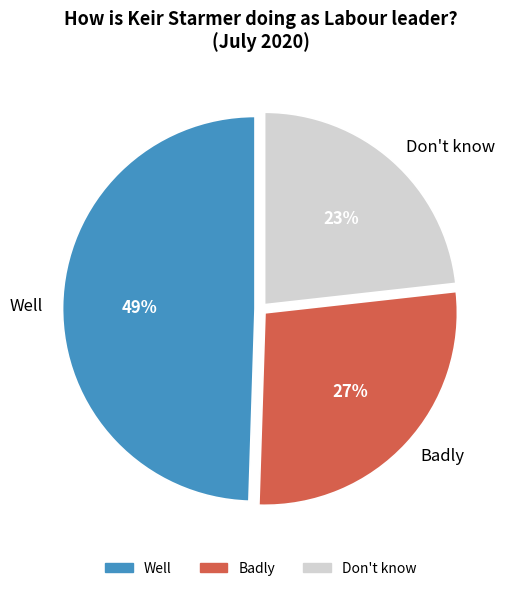

Combined, do Well and Don't know account for over 50%?

Yes